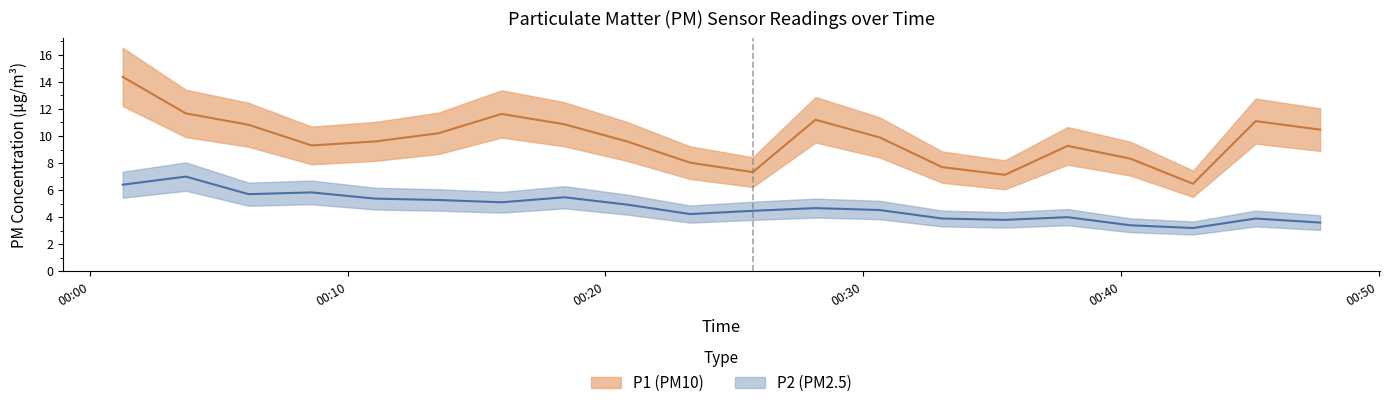

Does the chart have visible grid lines?

No